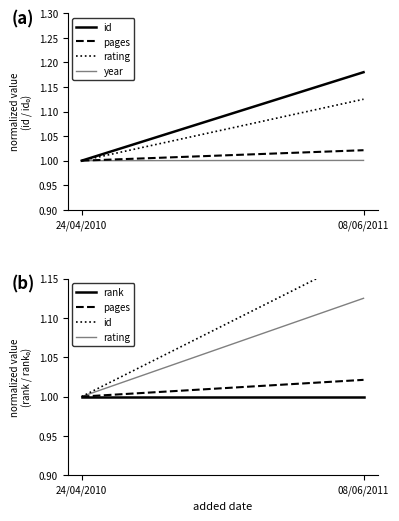

At which label does id reach its minimum?

24/04/2010